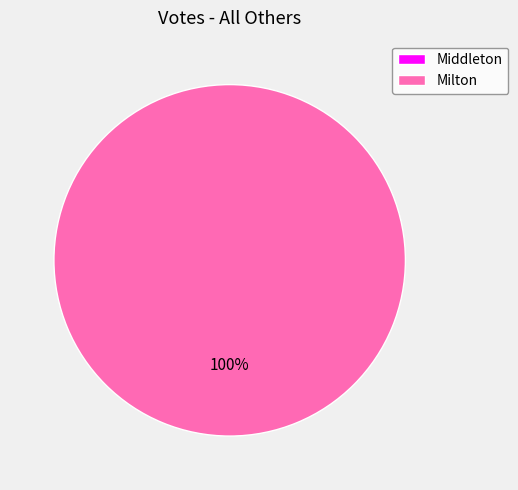

Which category has the biggest portion of the pie?

Milton